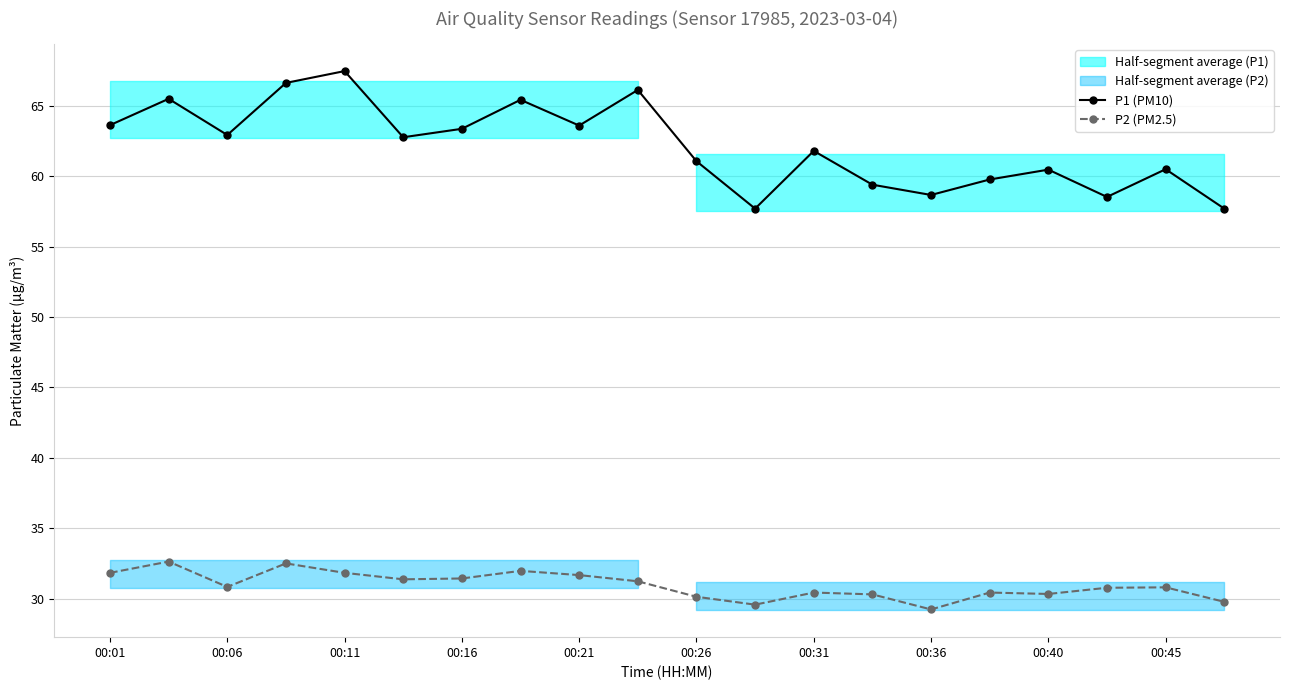

What is the lowest value of the P2 (PM2.5) series?

29.2